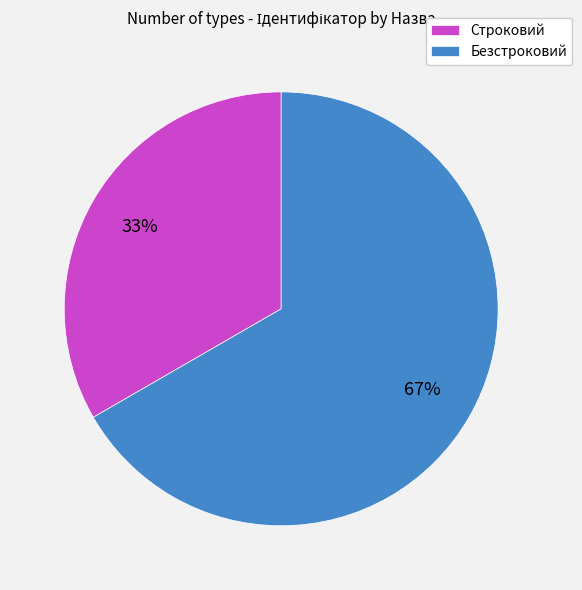

True or false: Строковий accounts for 42% of the total.

False